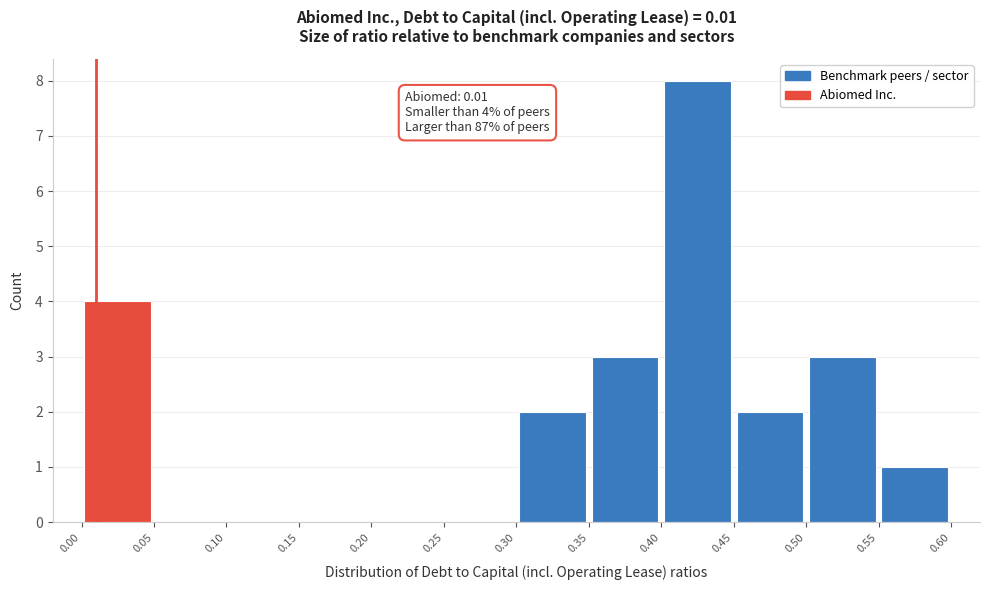

Over which range of the x-axis is the bar tallest?

0.40 to 0.45